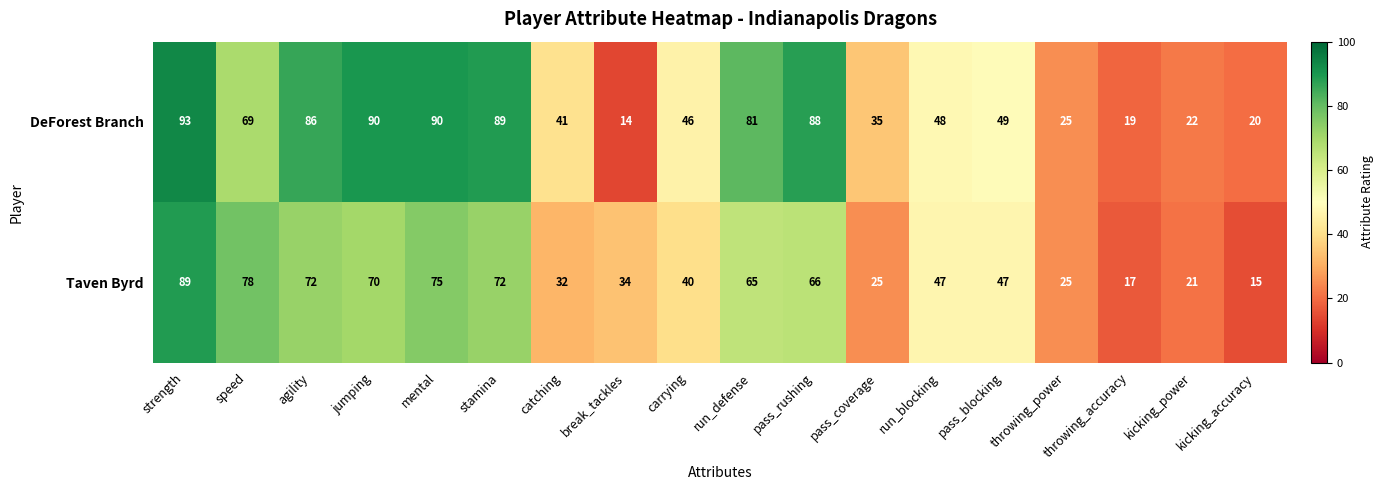

What is the greatest value displayed?

93